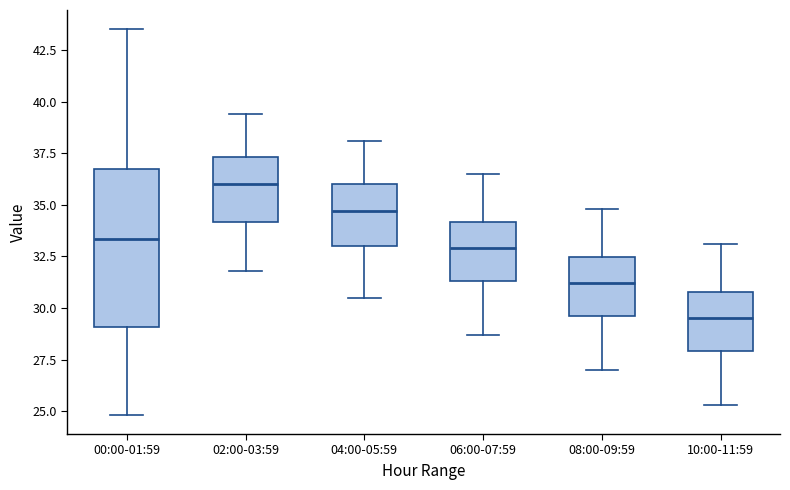

Reading left to right, transcribe this box plot: for each box, give where its median line is, the range the box spans, and where its two whiskers end, as read against the y-axis. The values are not printed on the chart, so give them approximately, as read against the axis.

00:00-01:59: median 33.5, box 29.0 to 36.5, whiskers 25.0 to 43.5
02:00-03:59: median 36.0, box 34.0 to 37.5, whiskers 32.0 to 39.5
04:00-05:59: median 34.5, box 33.0 to 36.0, whiskers 30.5 to 38.0
06:00-07:59: median 33.0, box 31.5 to 34.0, whiskers 28.5 to 36.5
08:00-09:59: median 31.0, box 29.5 to 32.5, whiskers 27.0 to 35.0
10:00-11:59: median 29.5, box 28.0 to 31.0, whiskers 25.5 to 33.0